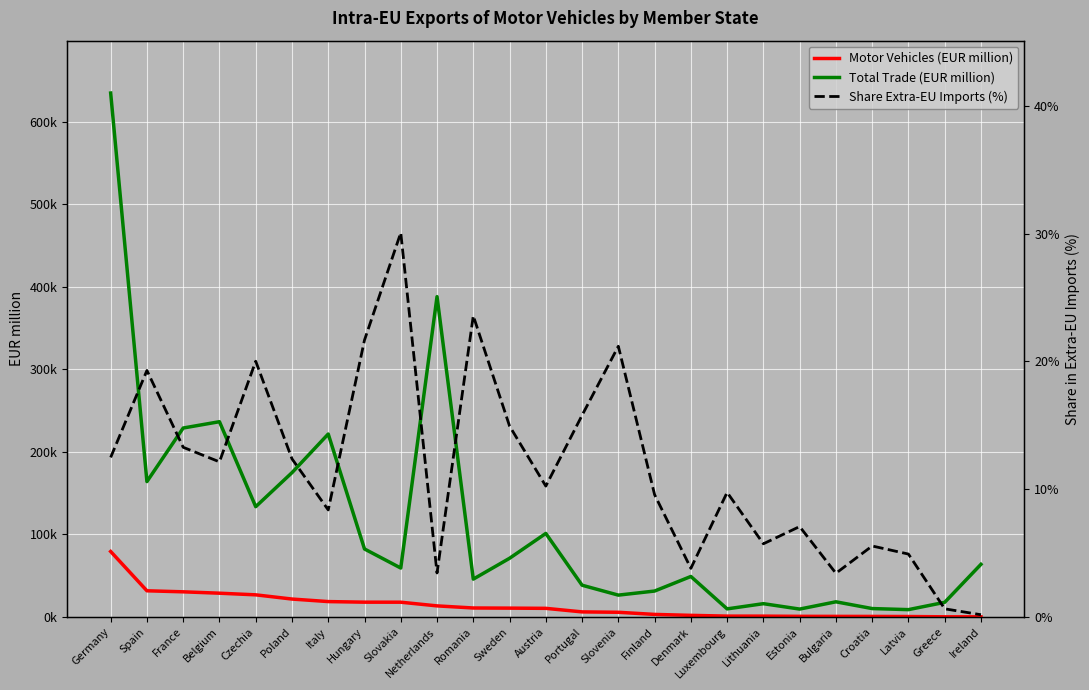

True or false: Motor Vehicles (EUR million) and Total Trade (EUR million) intersect in this chart.

False